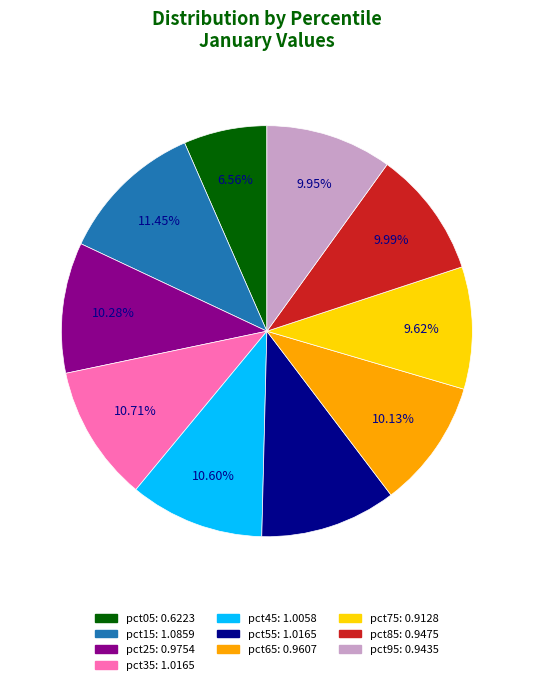

Combined, do pct25 and pct95 account for over 50%?

No